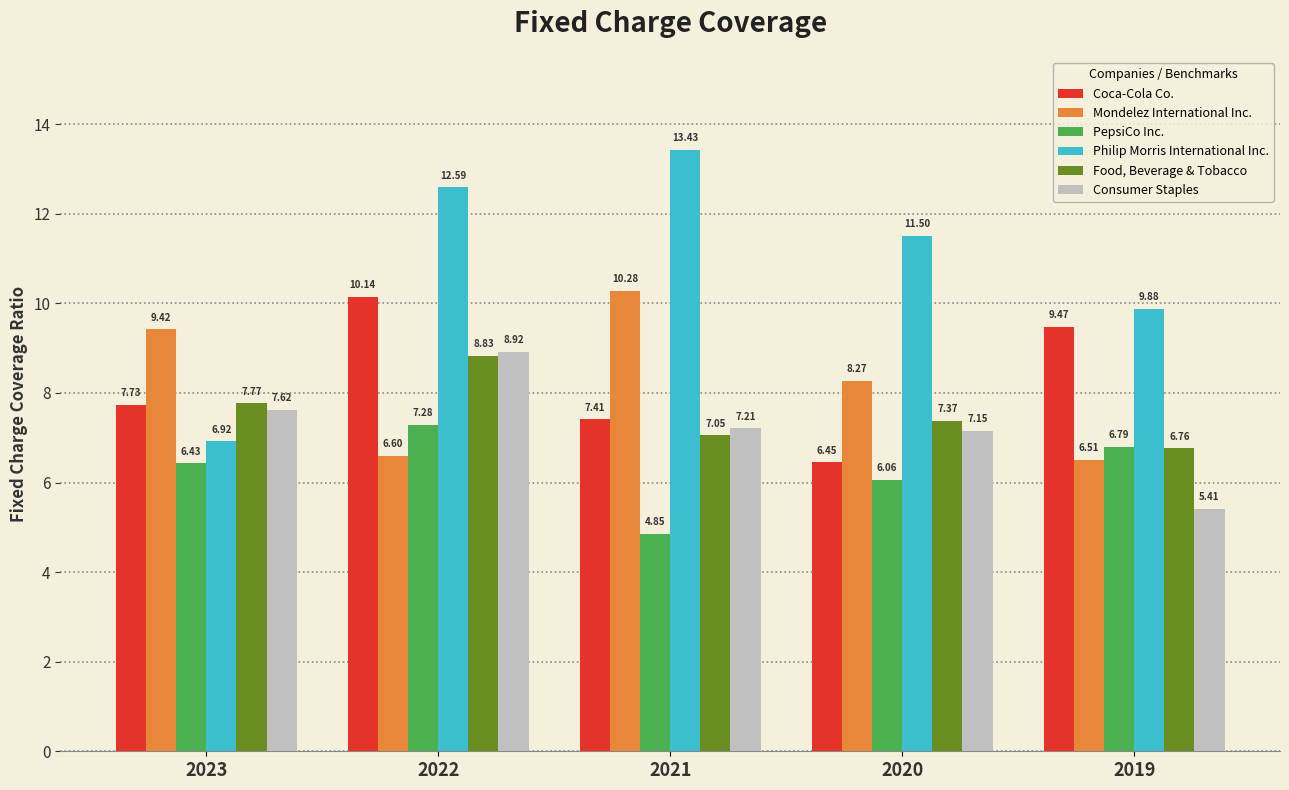

Count the number of categories in the chart.

5